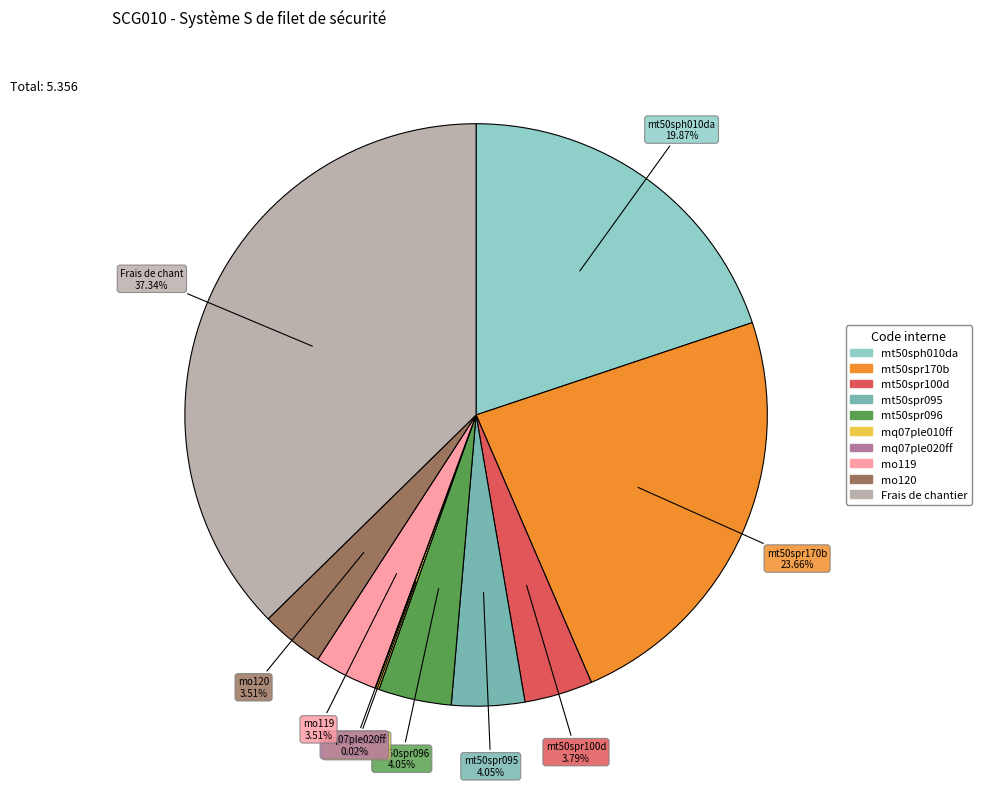

Is there any slice that represents more than half of the pie?

No